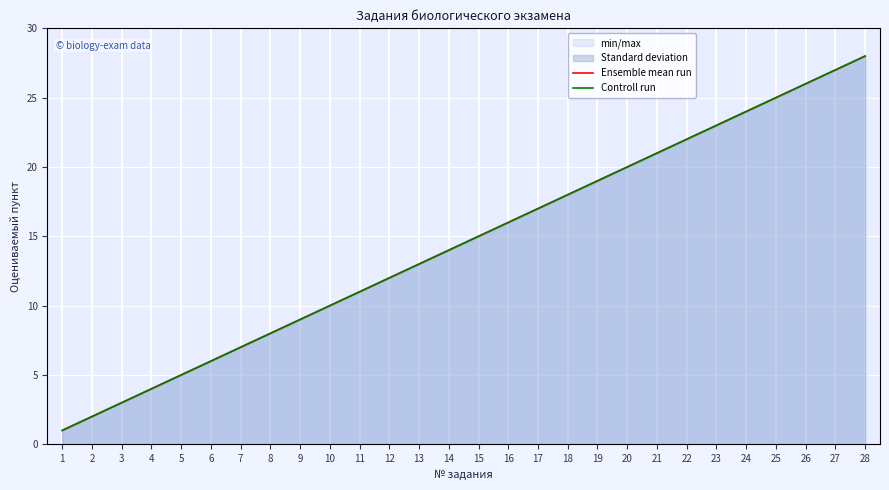

At which category is the sum across all series the highest?

28